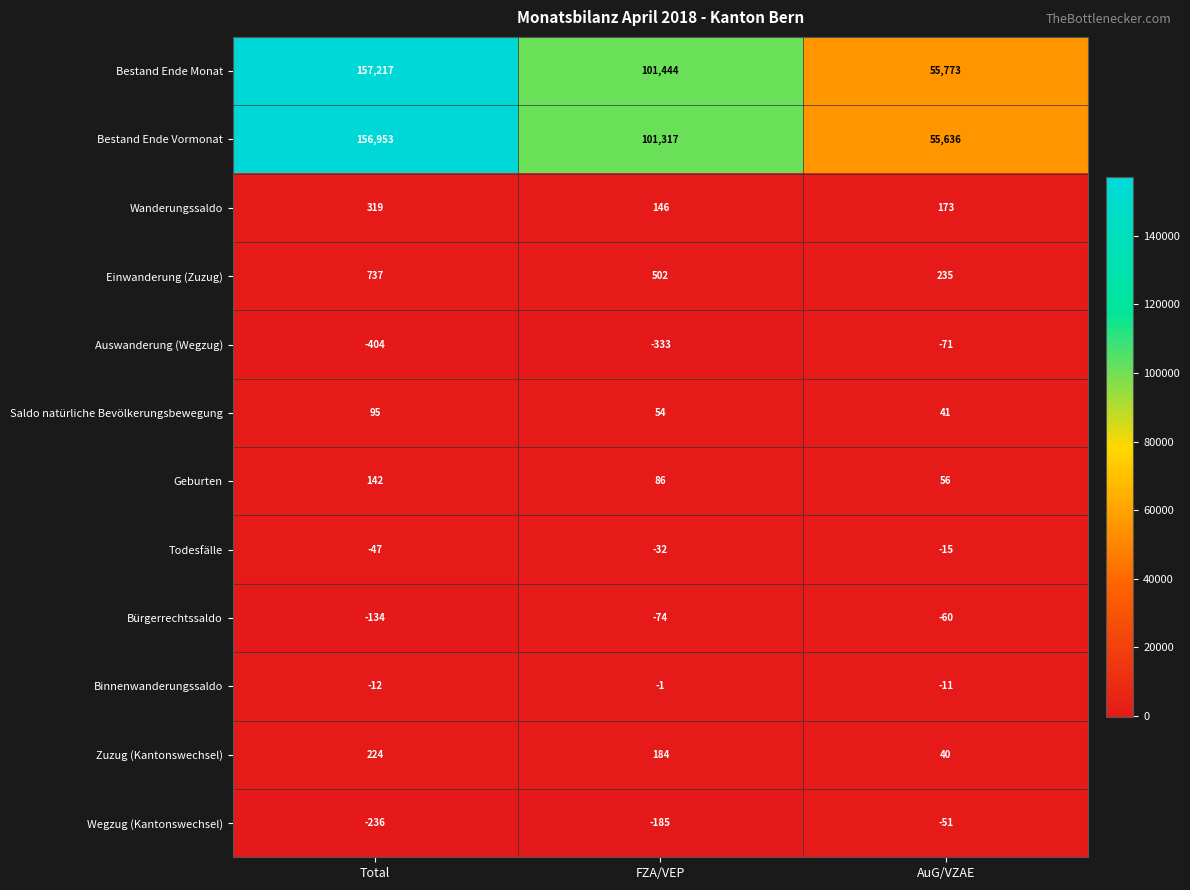

What is the total value across all series at Total?

314854